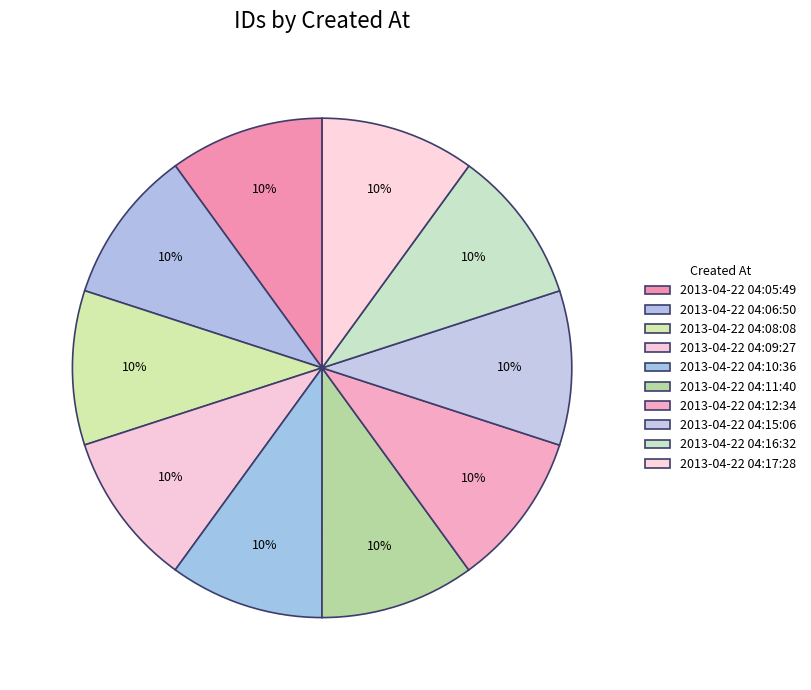

Count the number of slices in the pie.

10